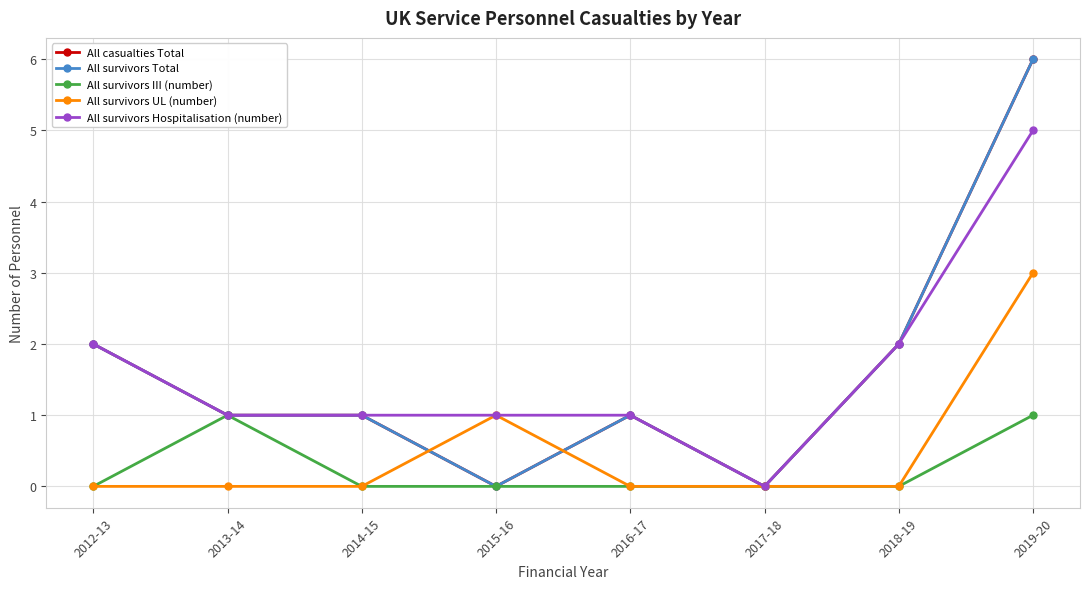

Does the chart have visible grid lines?

Yes